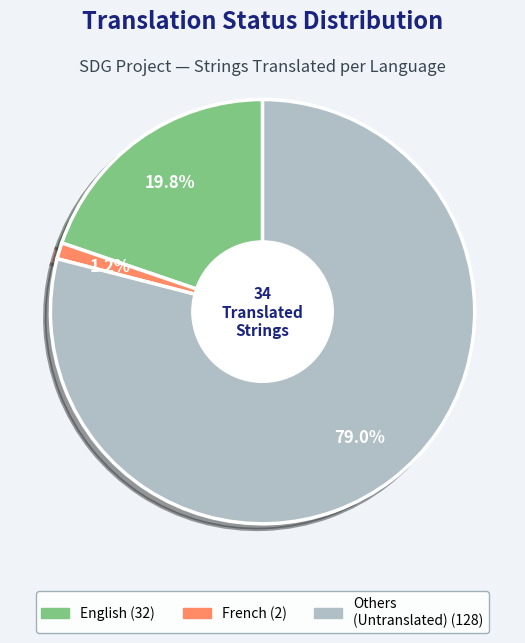

Is there any slice that represents more than half of the pie?

Yes